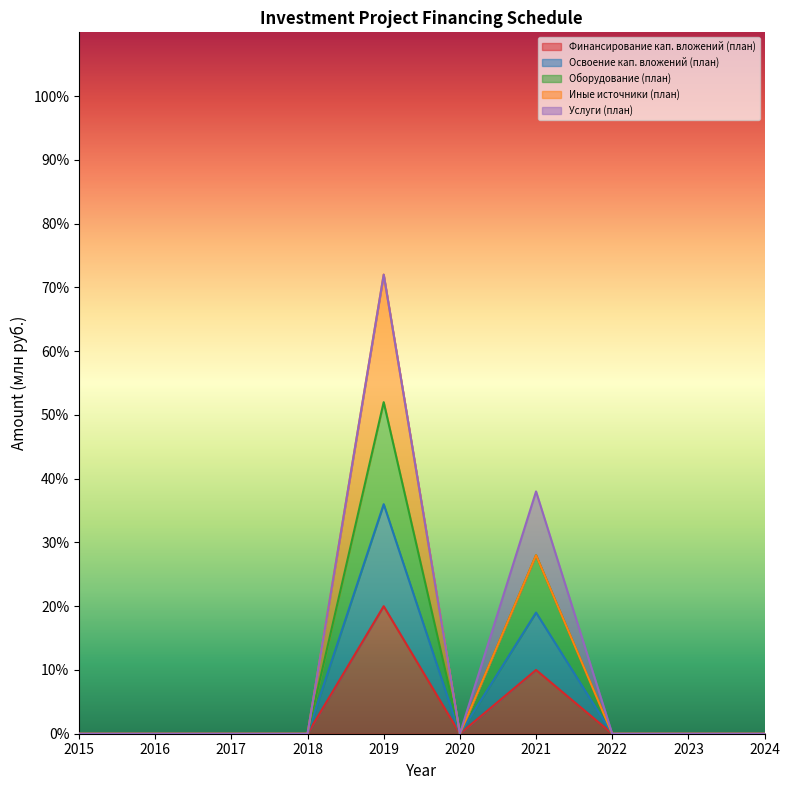

Does the chart display data point markers on the line(s)?

No